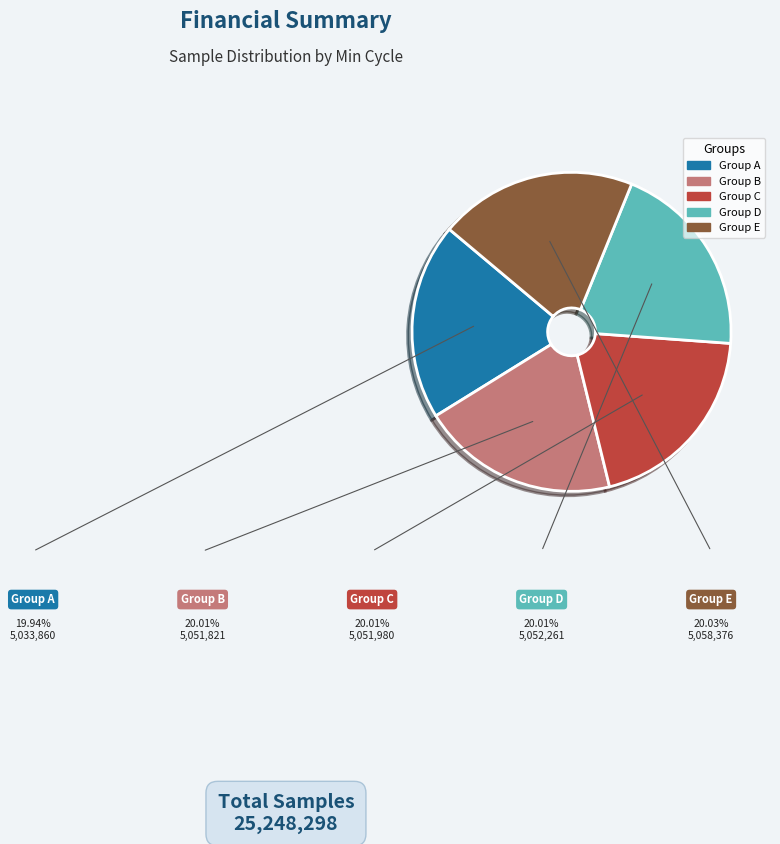

Is there any slice that represents more than half of the pie?

No